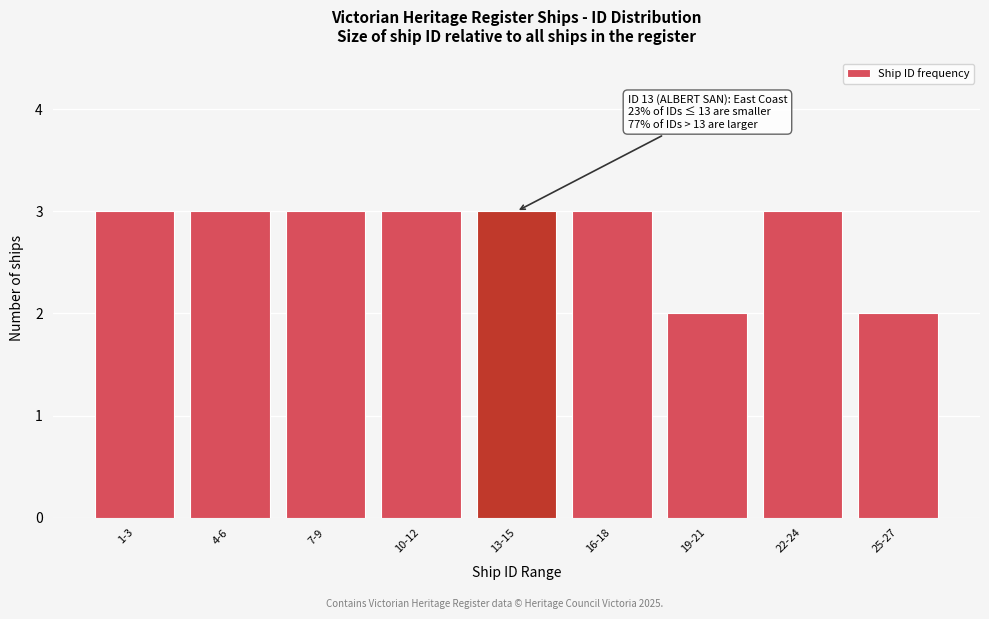

Reading left to right, transcribe all the data shown in this chart.

1-3=3	4-6=3	7-9=3	10-12=3	13-15=3	16-18=3	19-21=2	22-24=3	25-27=2